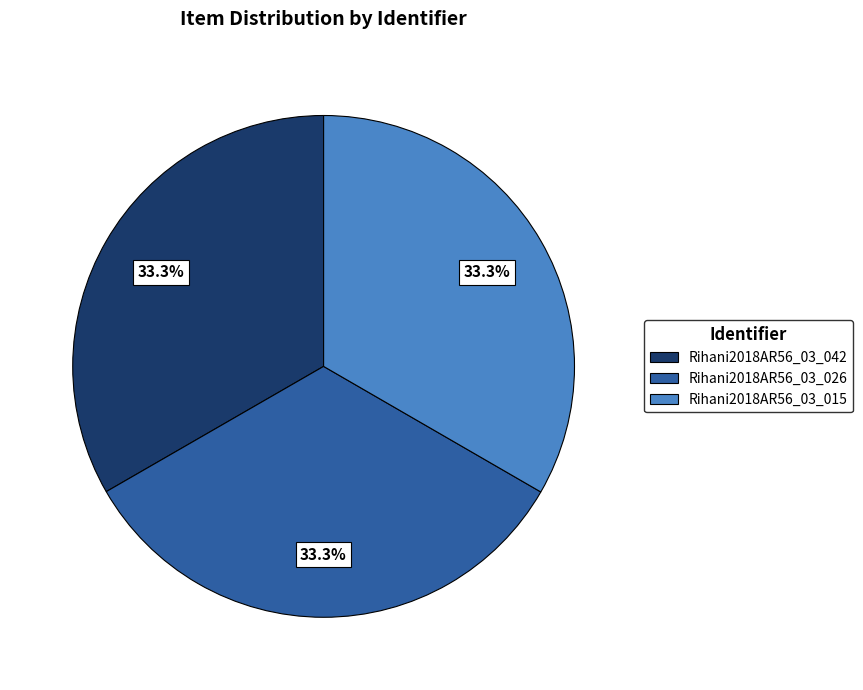

Is it true that Rihani2018AR56_03_026 is 33% of the pie?

True